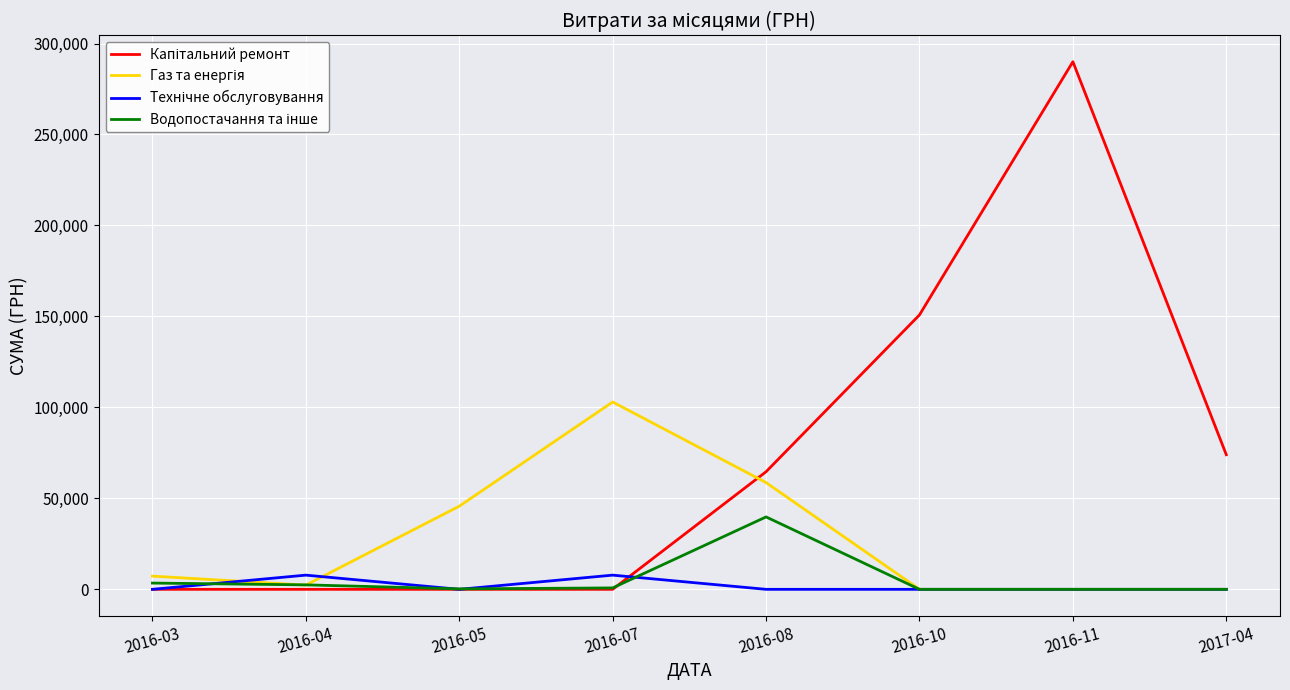

What is the total value across all series at 2017-04?

73984.0